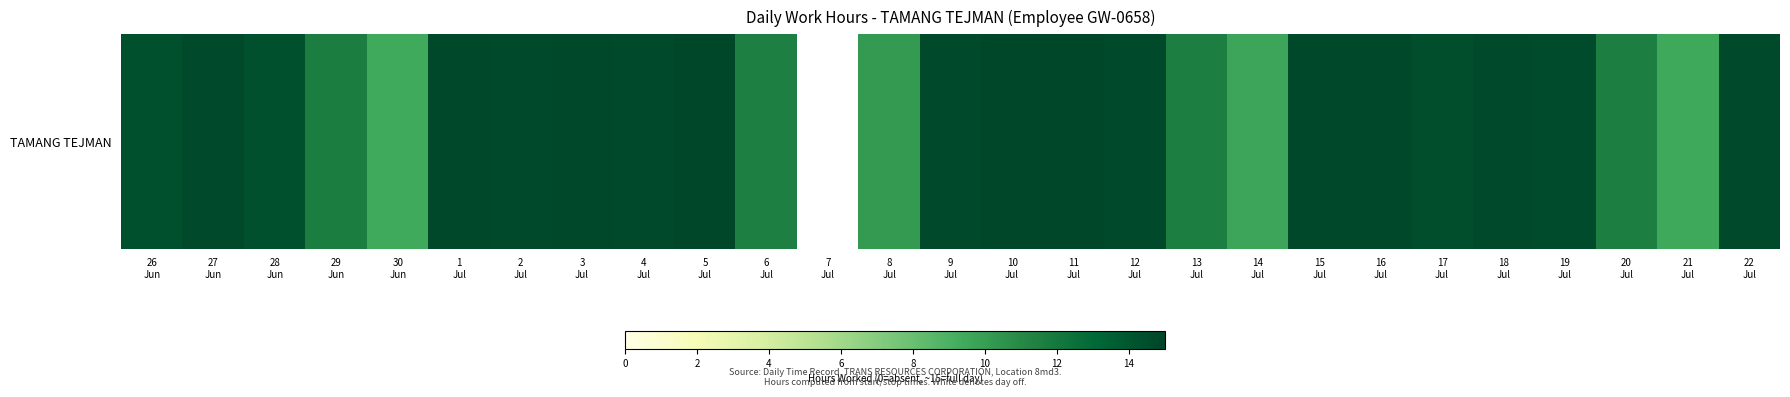

Where does the data first go above 14?

26
Jun